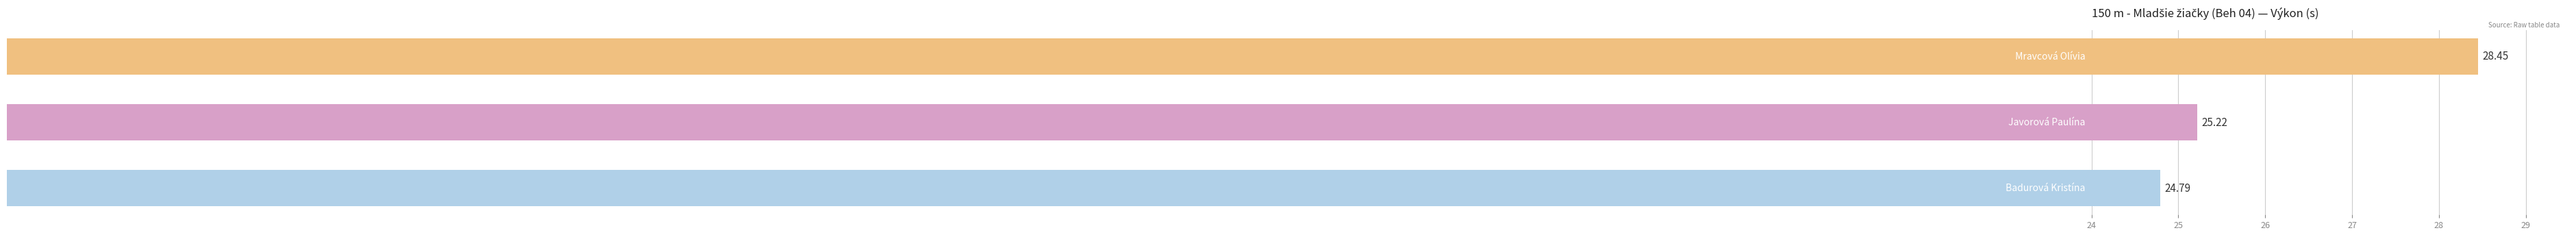

What is the difference between the second highest and minimum values?

0.4